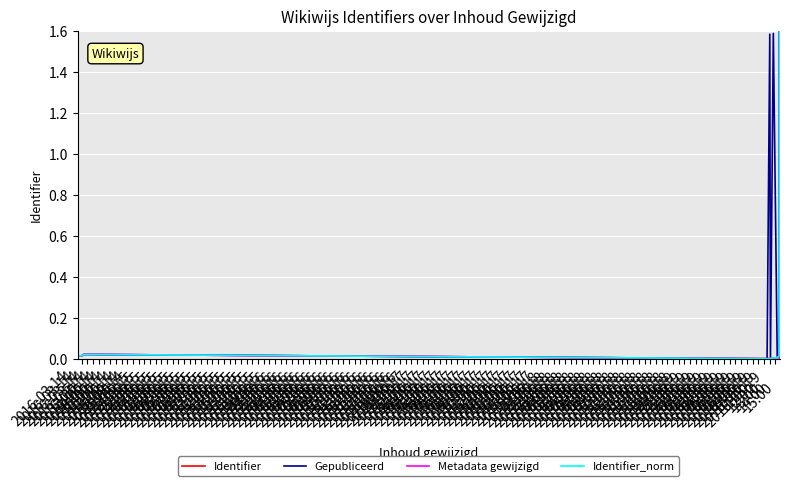

Does the chart have visible grid lines?

Yes